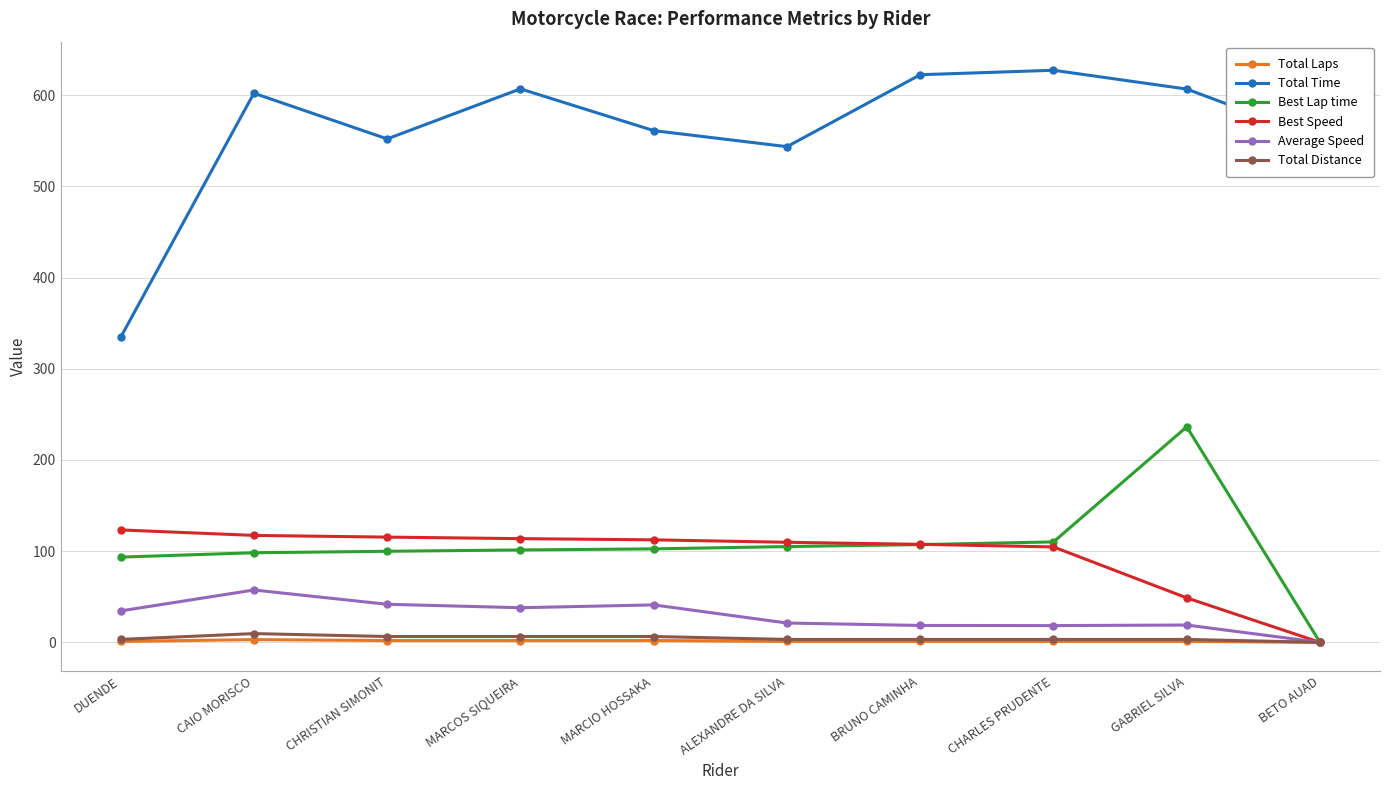

True or false: Total Time and Best Lap time cross at least once.

False